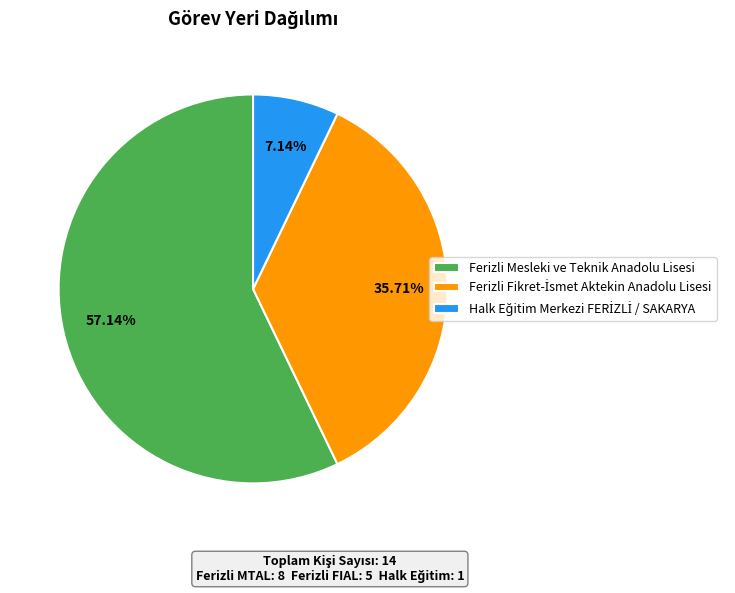

Which category has the biggest portion of the pie?

Ferizli Mesleki ve Teknik Anadolu Lisesi